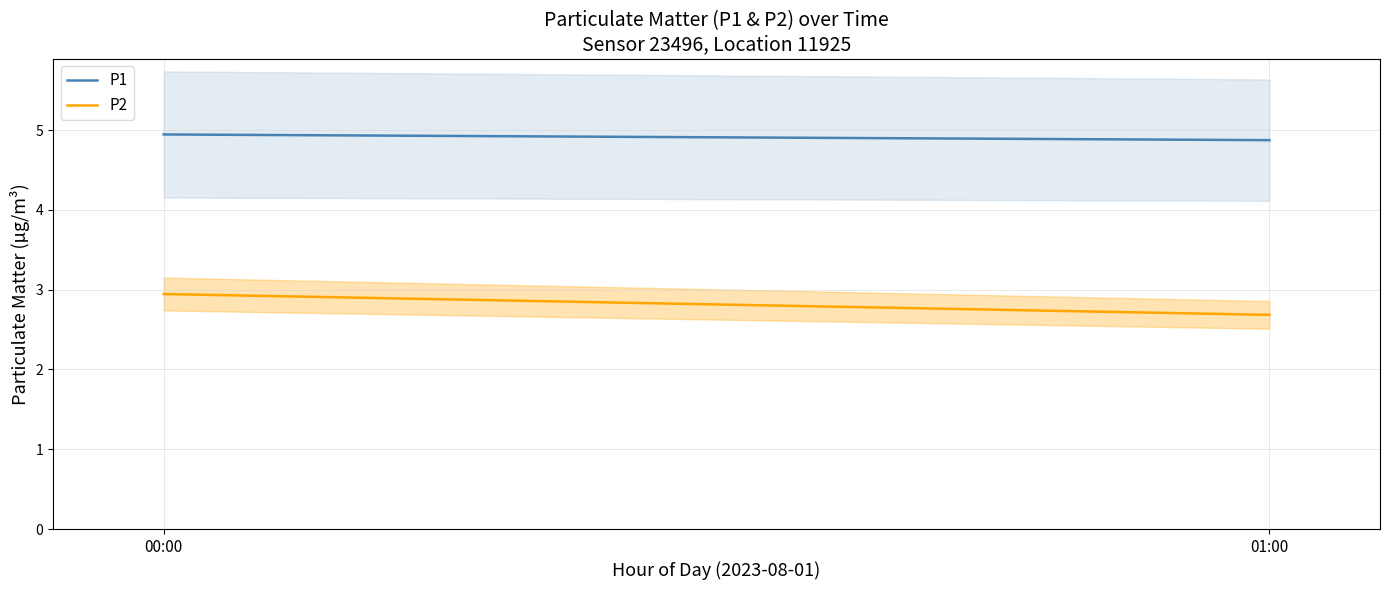

What is the sum of the P1 values at 01:00 and 00:00?

9.8